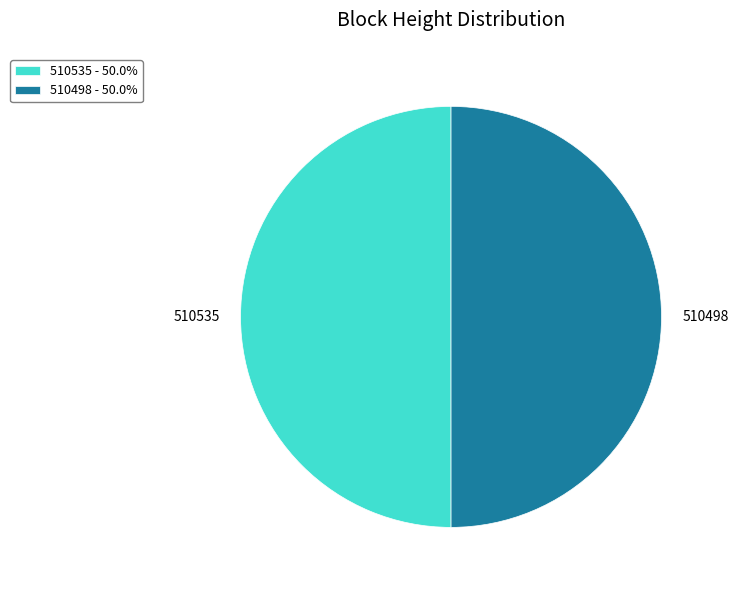

What is the ratio of the value at 510535 to the value at 510498?

1.0